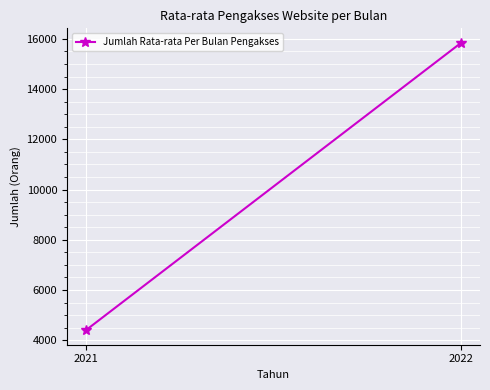

Rank the categories by value from lowest to highest.

2021, 2022